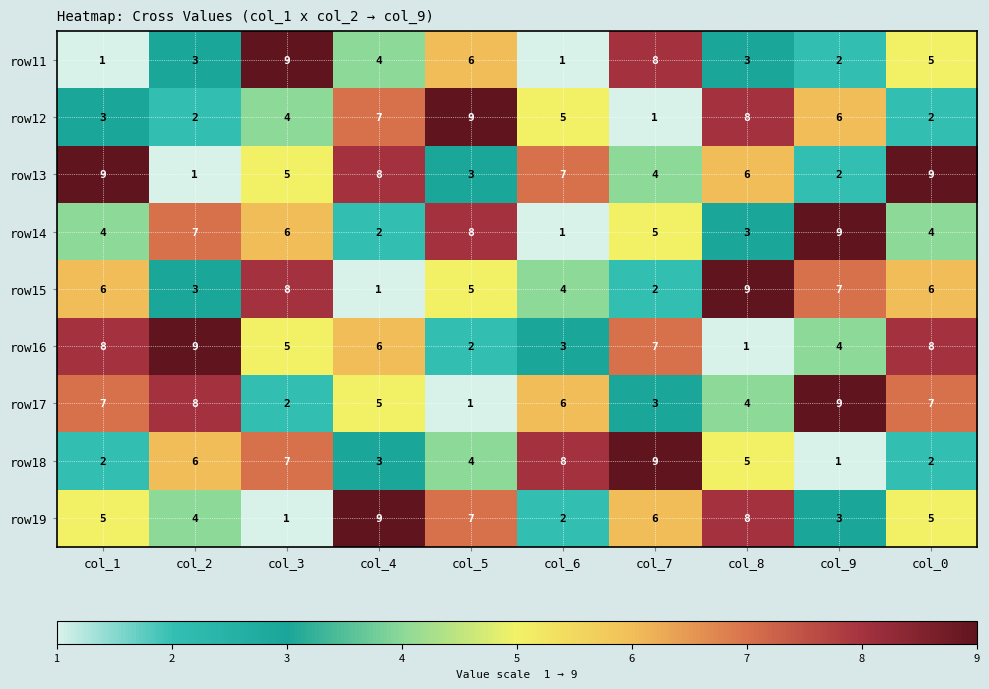

The row18 series shows 2 at col_0. True or false?

True